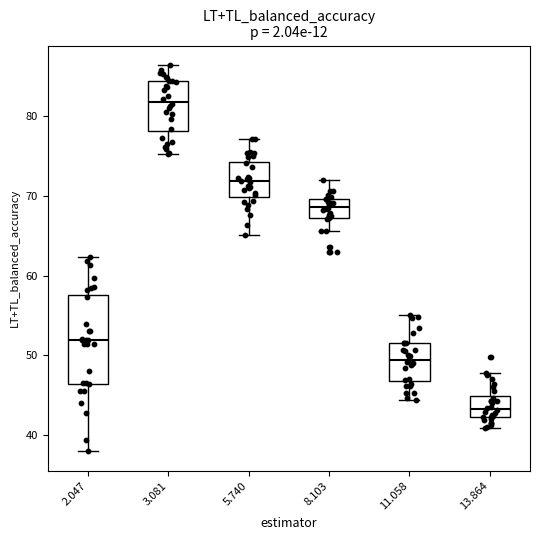

Reading left to right, read every box against the y-axis: the position of its median line, the range the box covers, and the ends of its whiskers. The values are not printed on the chart, so give them approximately, as read against the axis.

2.047: median 52, box 46 to 58, whiskers 38 to 62
3.081: median 82, box 78 to 84, whiskers 75 to 86
5.740: median 72, box 70 to 74, whiskers 65 to 77
8.103: median 69, box 67 to 70, whiskers 66 to 72
11.058: median 49, box 47 to 52, whiskers 44 to 55
13.864: median 43, box 42 to 45, whiskers 41 to 48